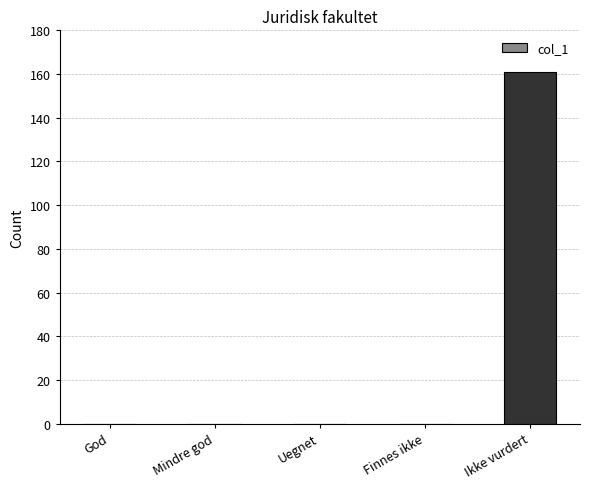

What is the maximum value shown in the chart?

161